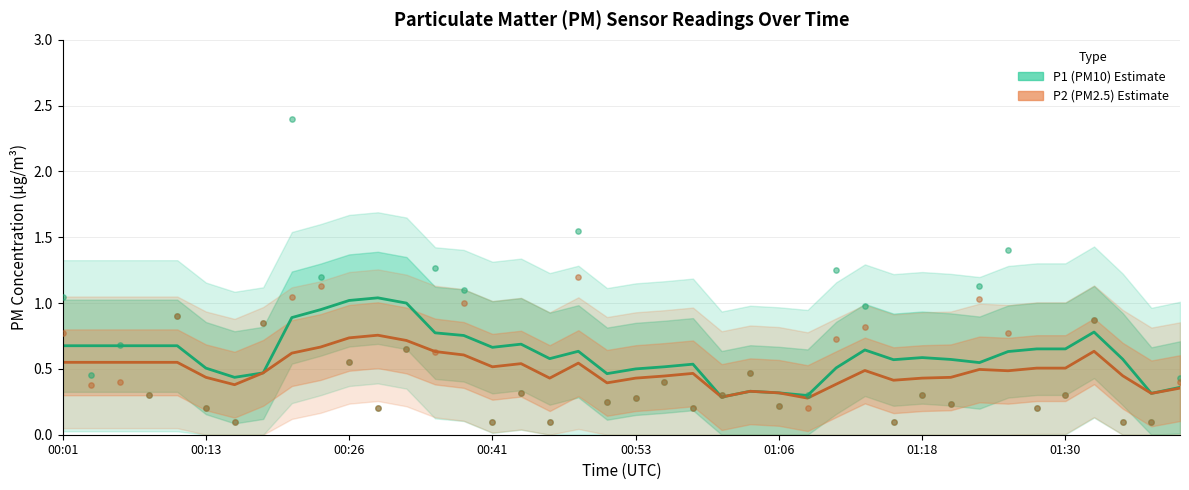

What are all the series names shown in the legend?

P1 (PM10), P2 (PM2.5)